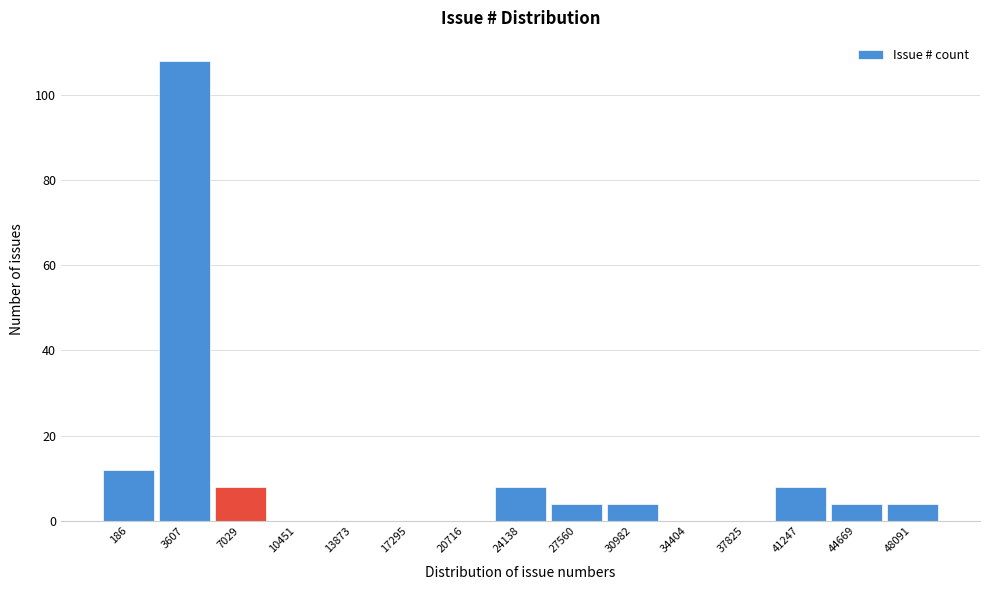

Reading left to right, list all the values displayed in this chart.

186=12	3607=108	7029=8	10451=0	13873=0	17295=0	20716=0	24138=8	27560=4	30982=4	34404=0	37825=0	41247=8	44669=4	48091=4